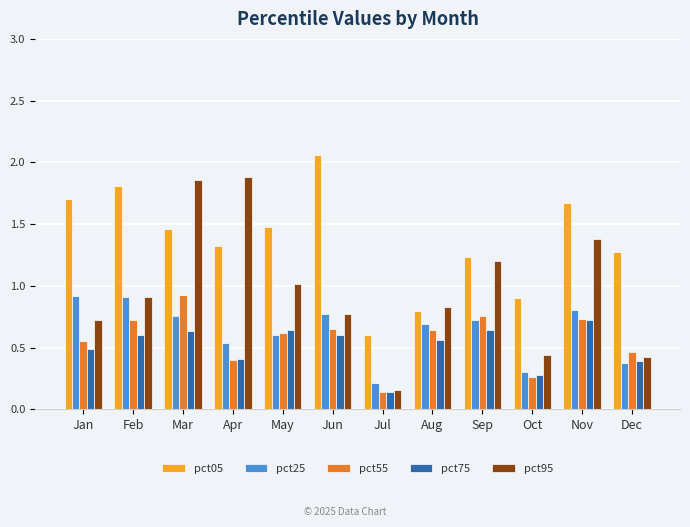

At which category does the chart reach its peak across all series?

Jun